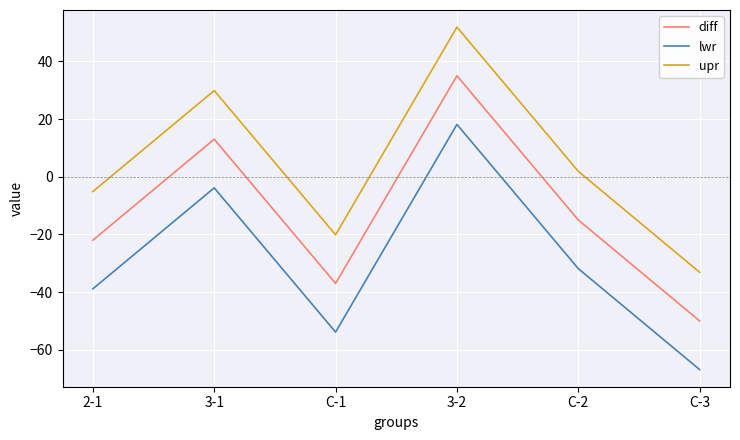

Between 3-1 and C-1, which series saw the biggest shift?

upr